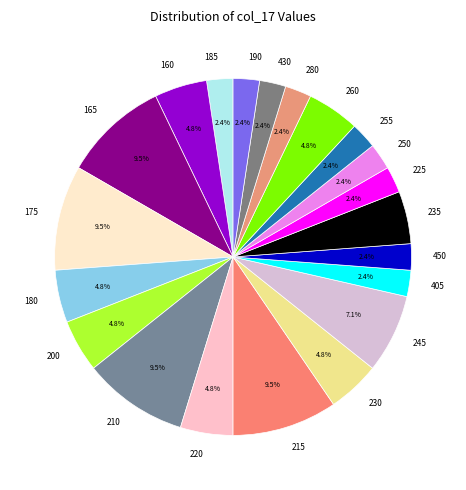

Does 180 represent more than half of the total?

No